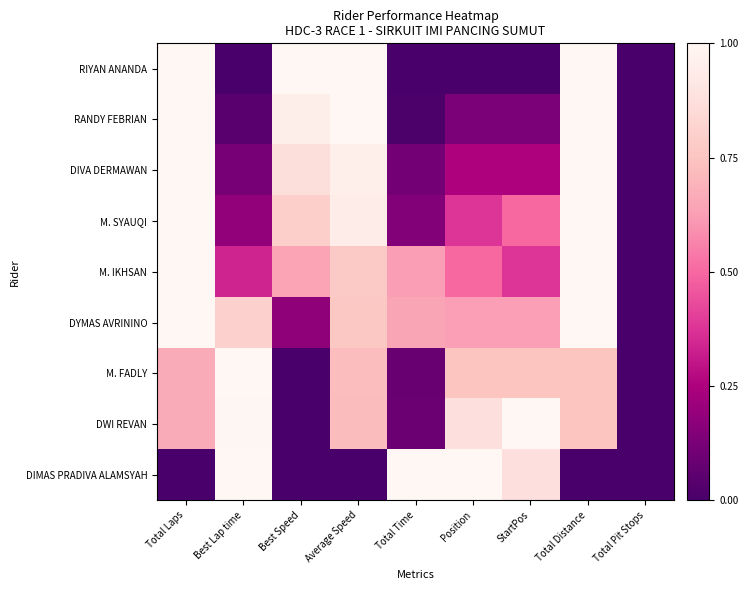

Which series changed the most between Best Lap time and Total Distance?

RIYAN ANANDA